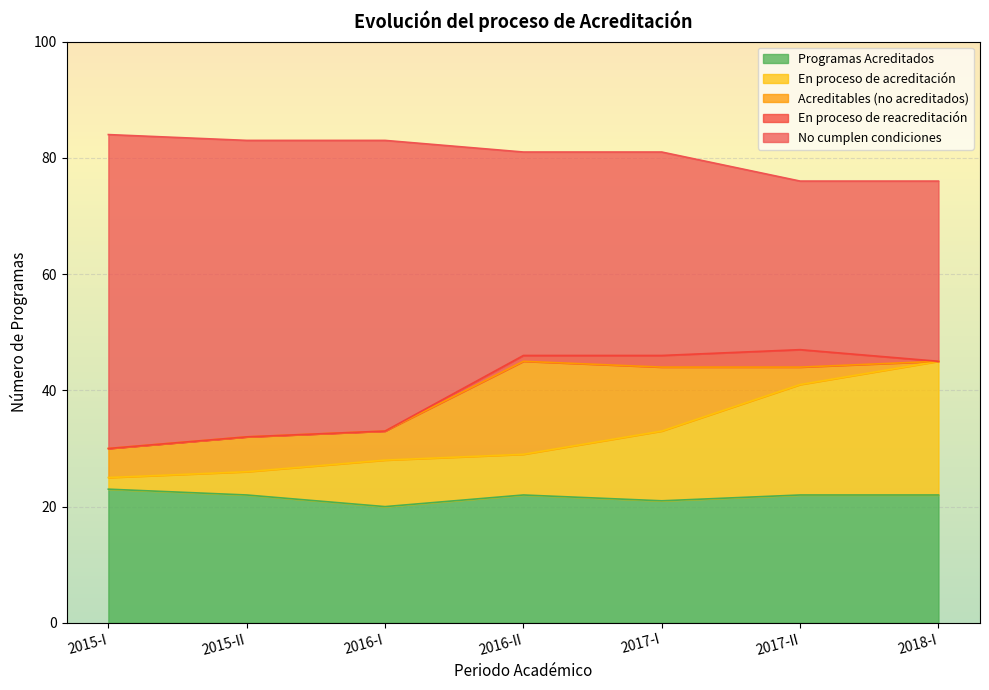

Where is the first local maximum for Programas Acreditados?

2016-II